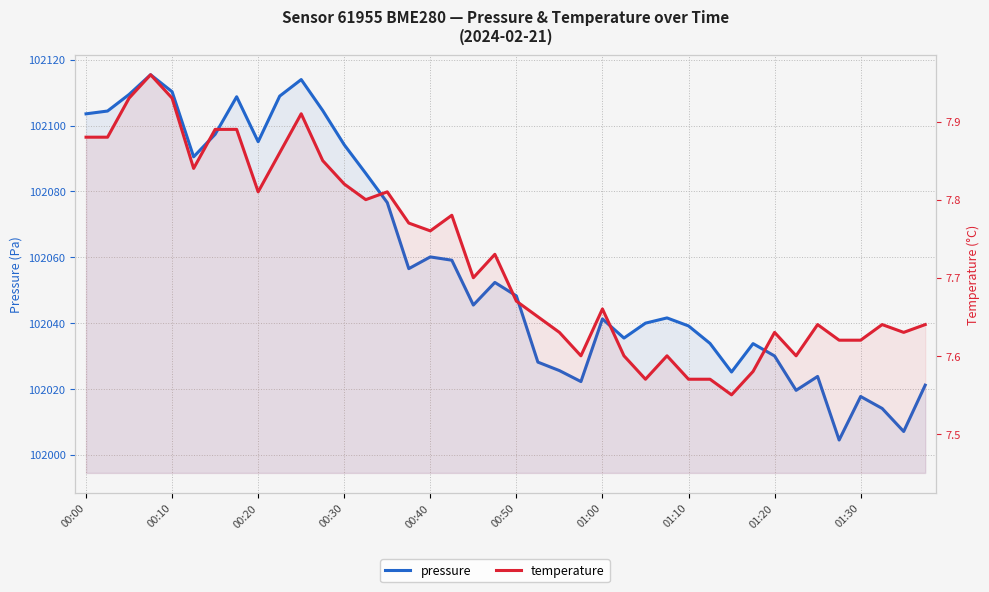

Rank the series by their average value, from highest to lowest.

pressure, temperature